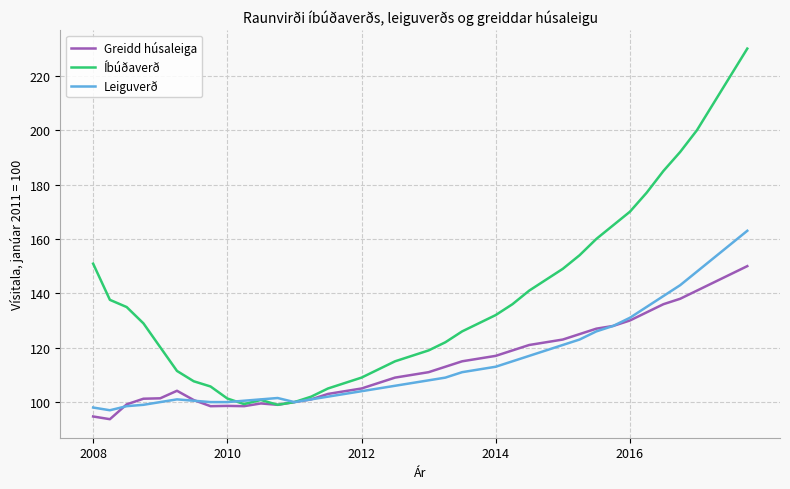

What is the highest value of the Leiguverð series?

163.0